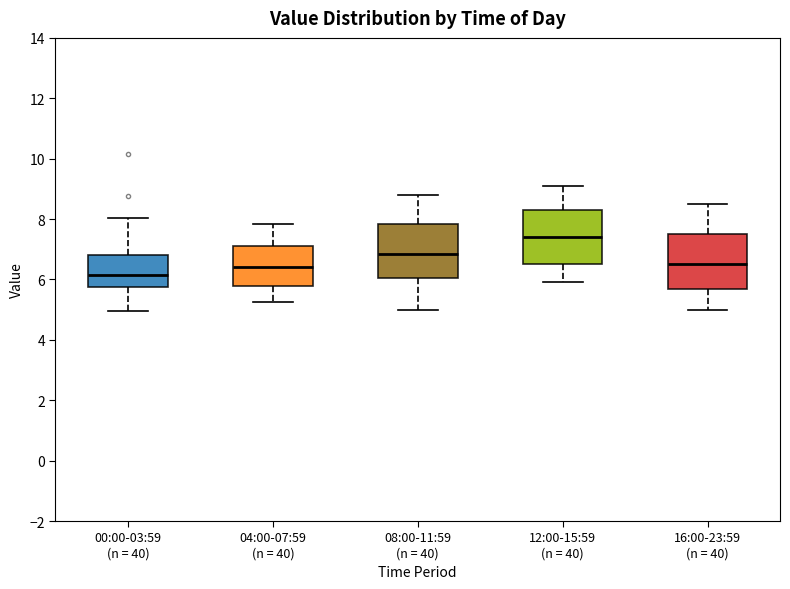

Which box has the highest median line?

12:00-15:59 (n = 40)